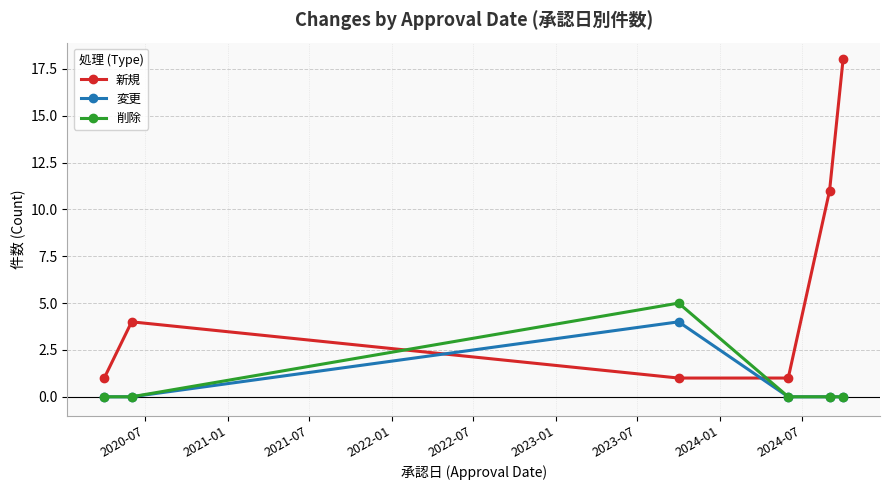

What is the maximum value shown in the chart?

18